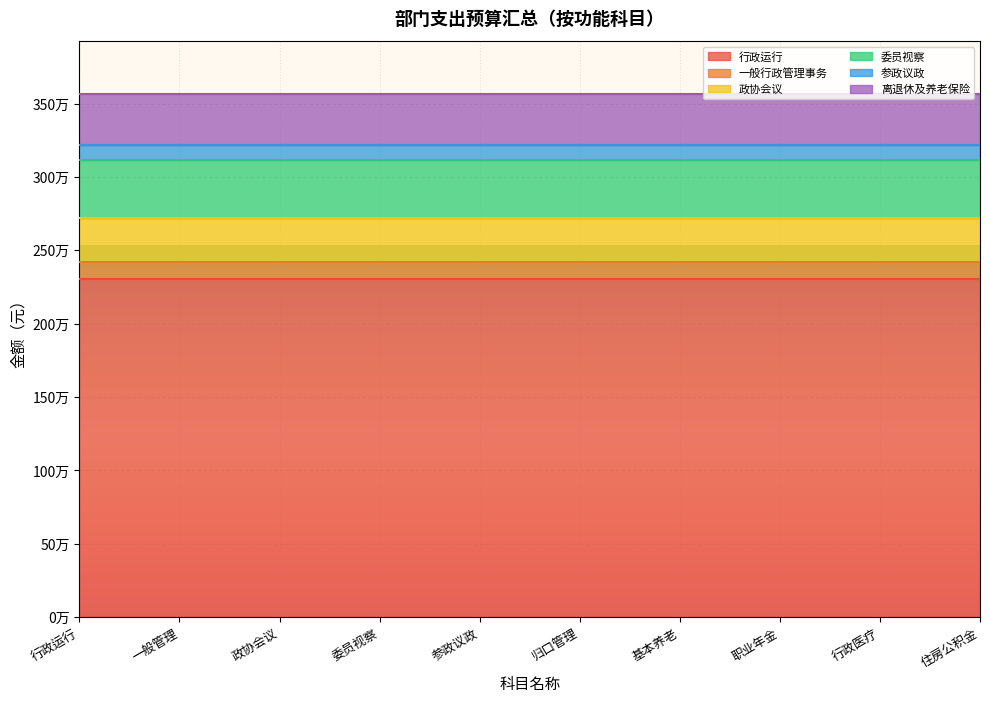

What is the maximum value for 参政议政?

100000.0